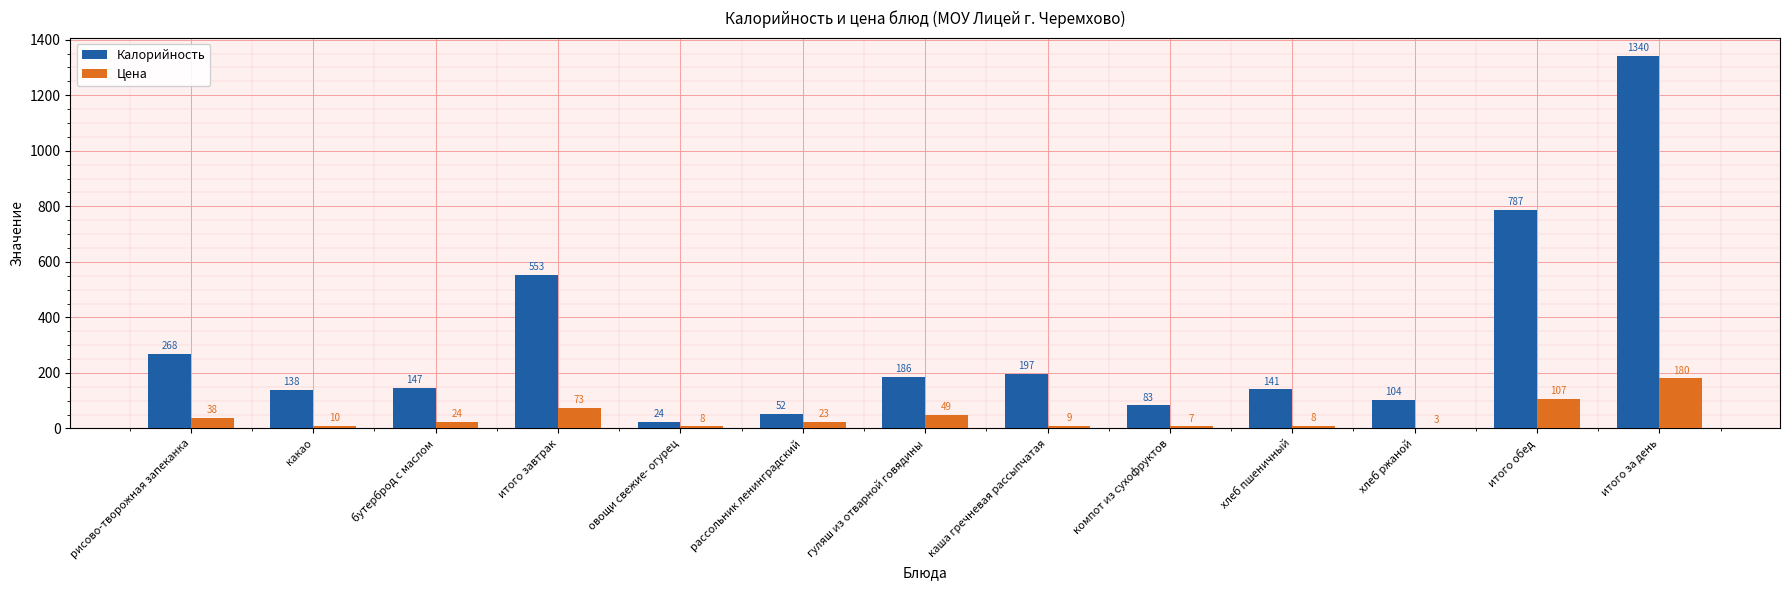

Count the number of categories in the chart.

13